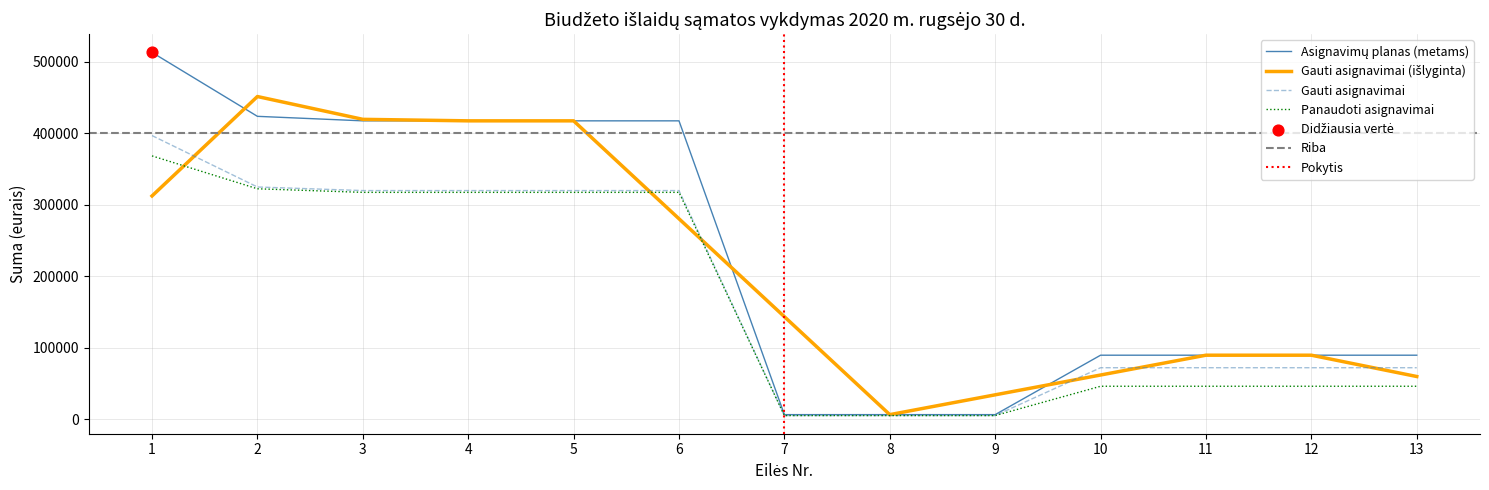

At which category is the sum across all series the highest?

1